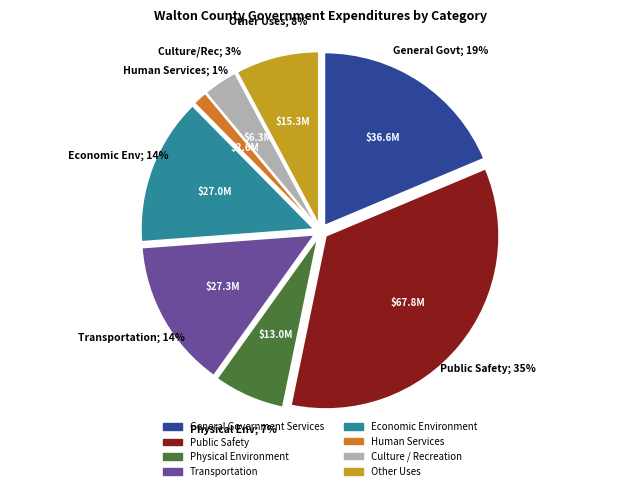

To the nearest percent, what is the average slice percentage?

12%